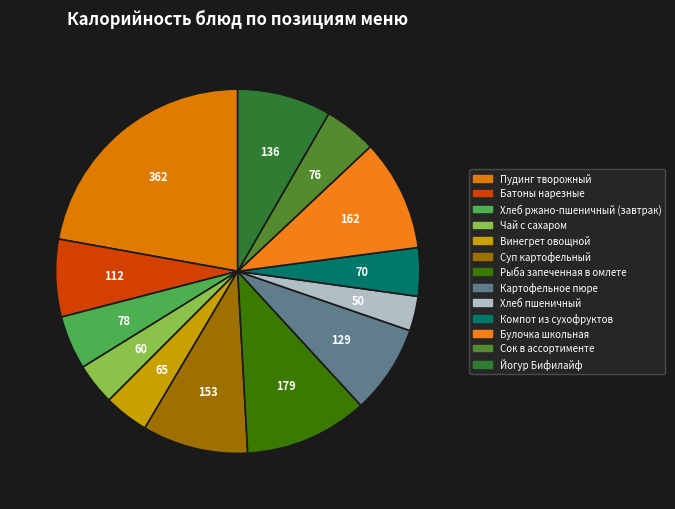

Is there a majority slice in this chart?

No